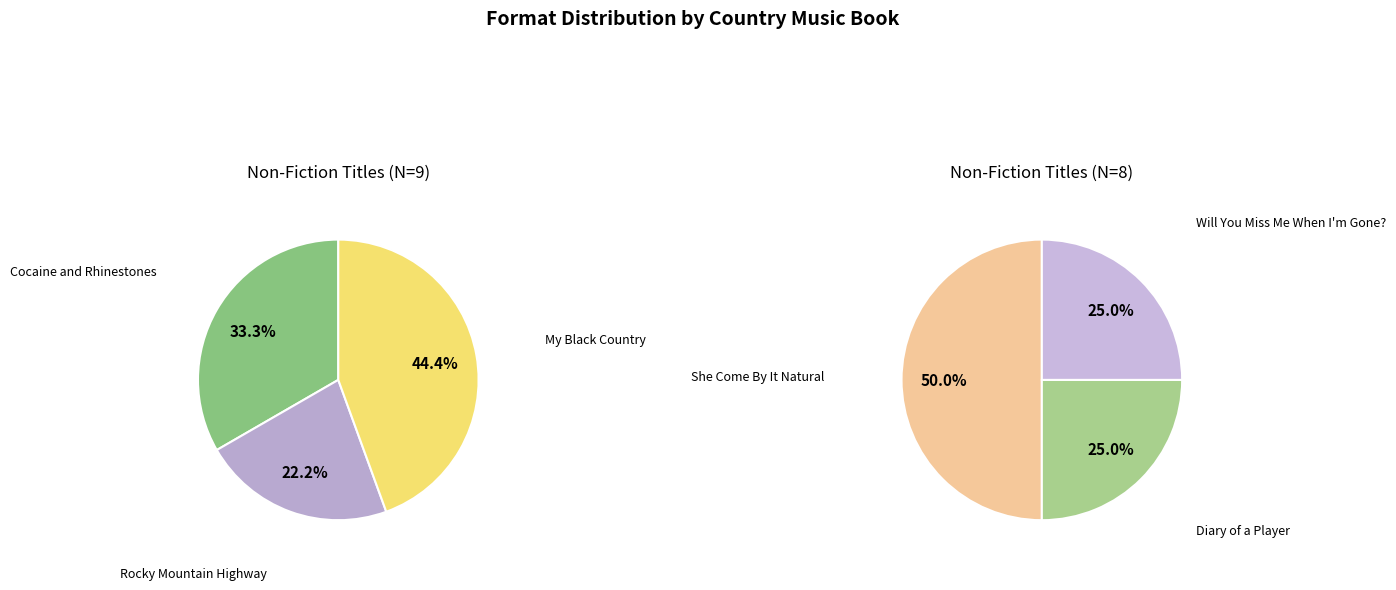

Does Cocaine and Rhinestones account for over 50% of the chart?

No